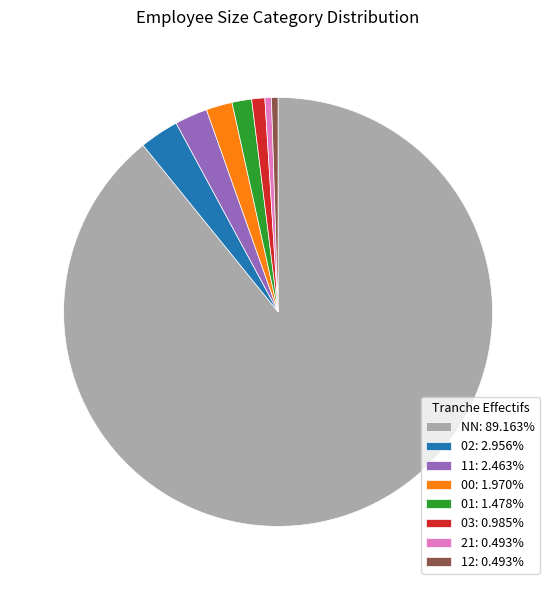

How many slices are in this pie chart?

8